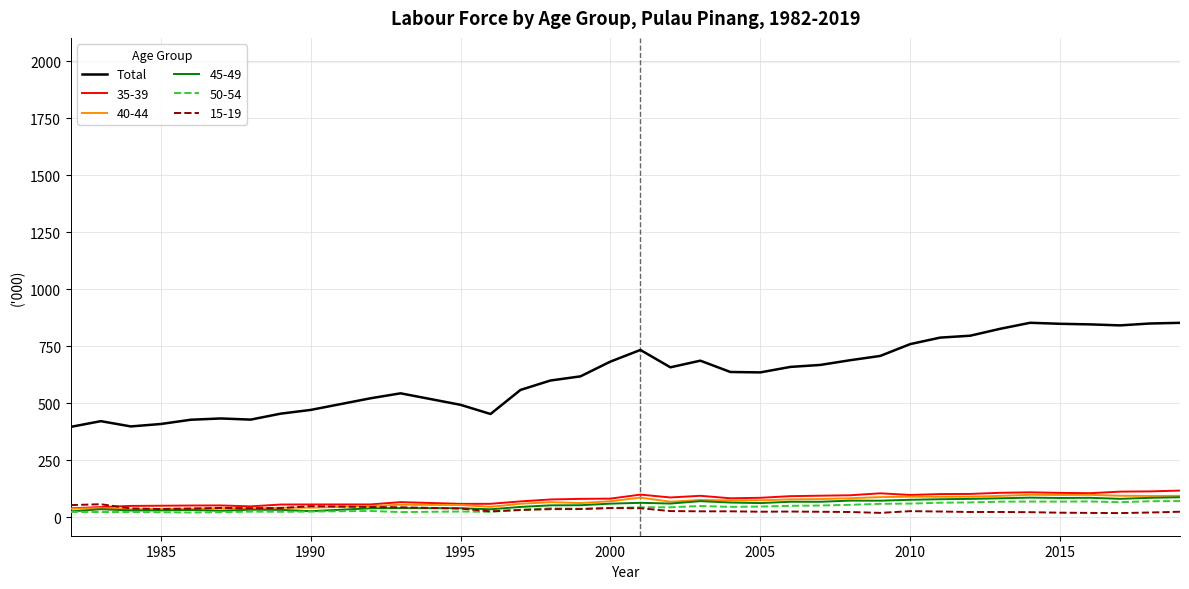

Which series has the largest range (max minus min)?

Total